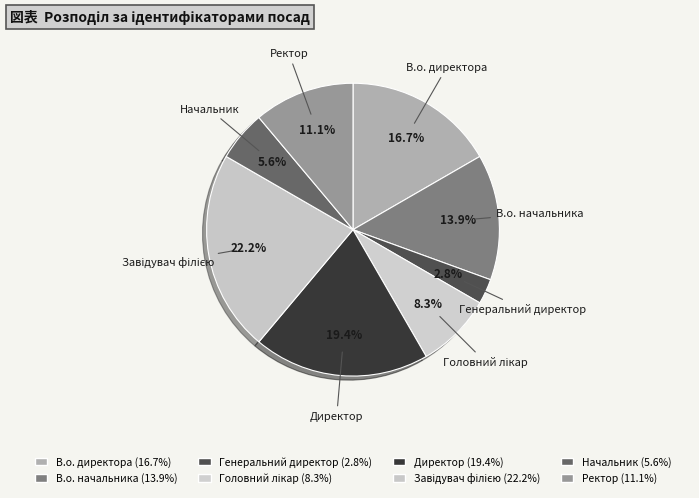

To the nearest percent, what is the difference between the largest and smallest slice percentages?

19%